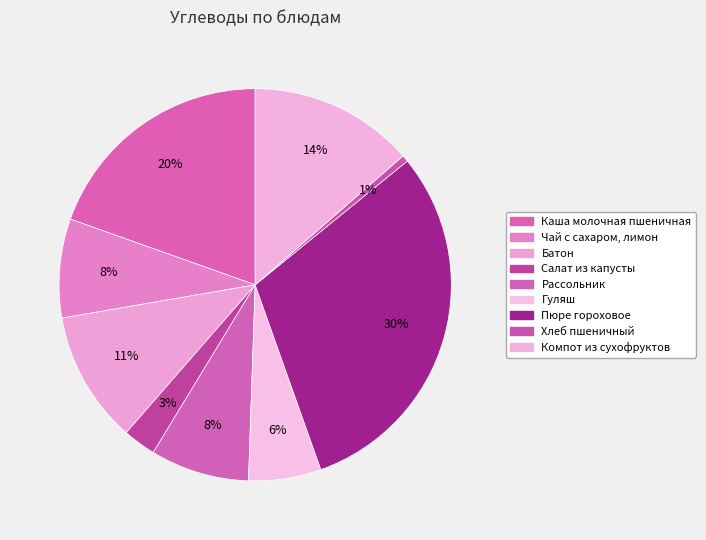

Which has a higher value, Компот из сухофруктов or Рассольник?

Компот из сухофруктов